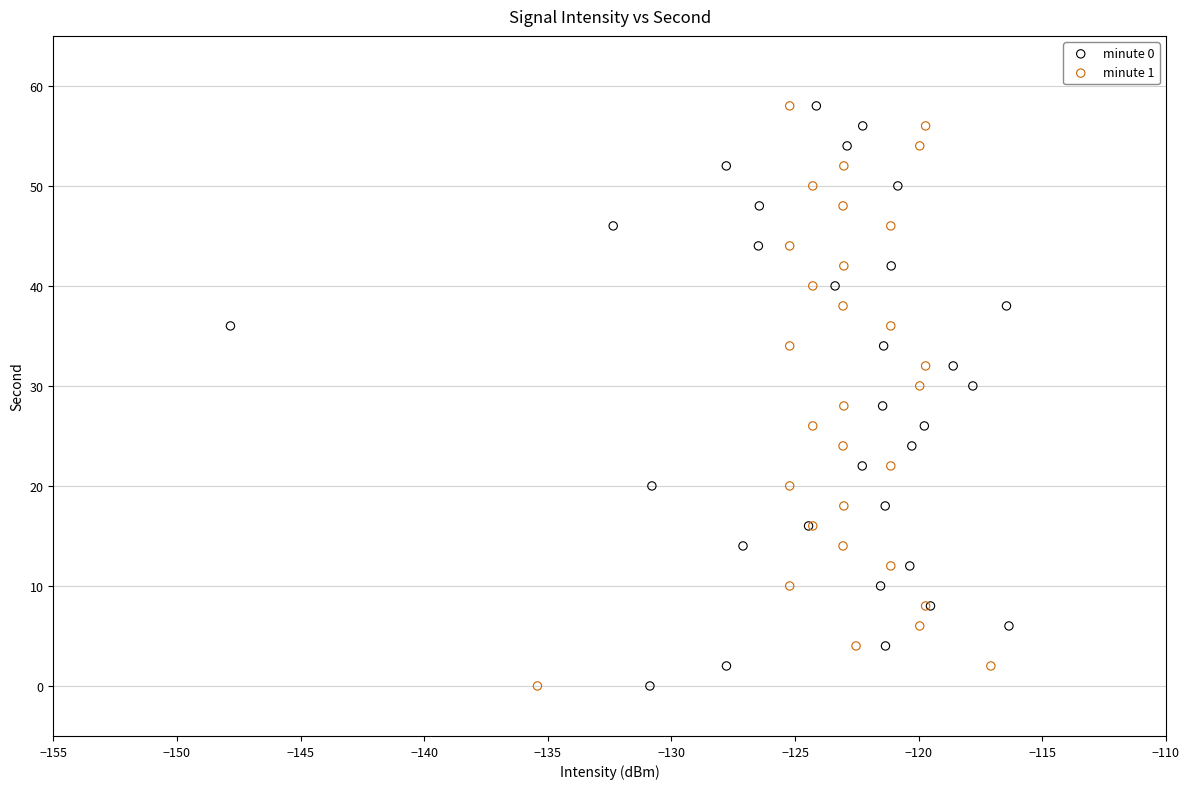

What are all the series names shown in the legend?

minute 0, minute 1